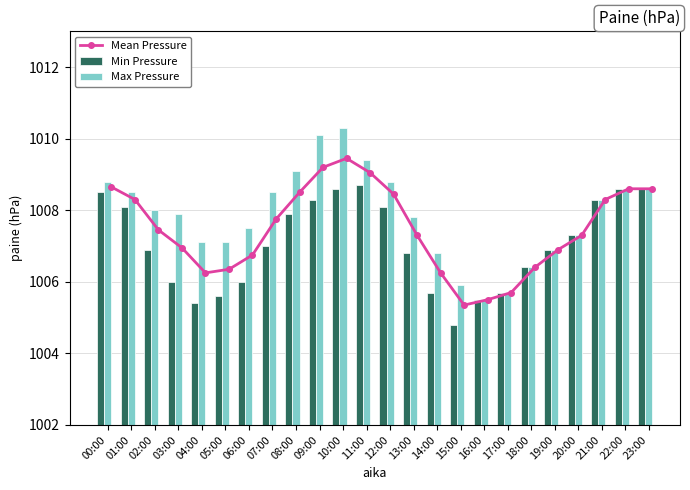

Is the value of Min Pressure at 15:00 greater than the value of Max Pressure at 13:00?

No